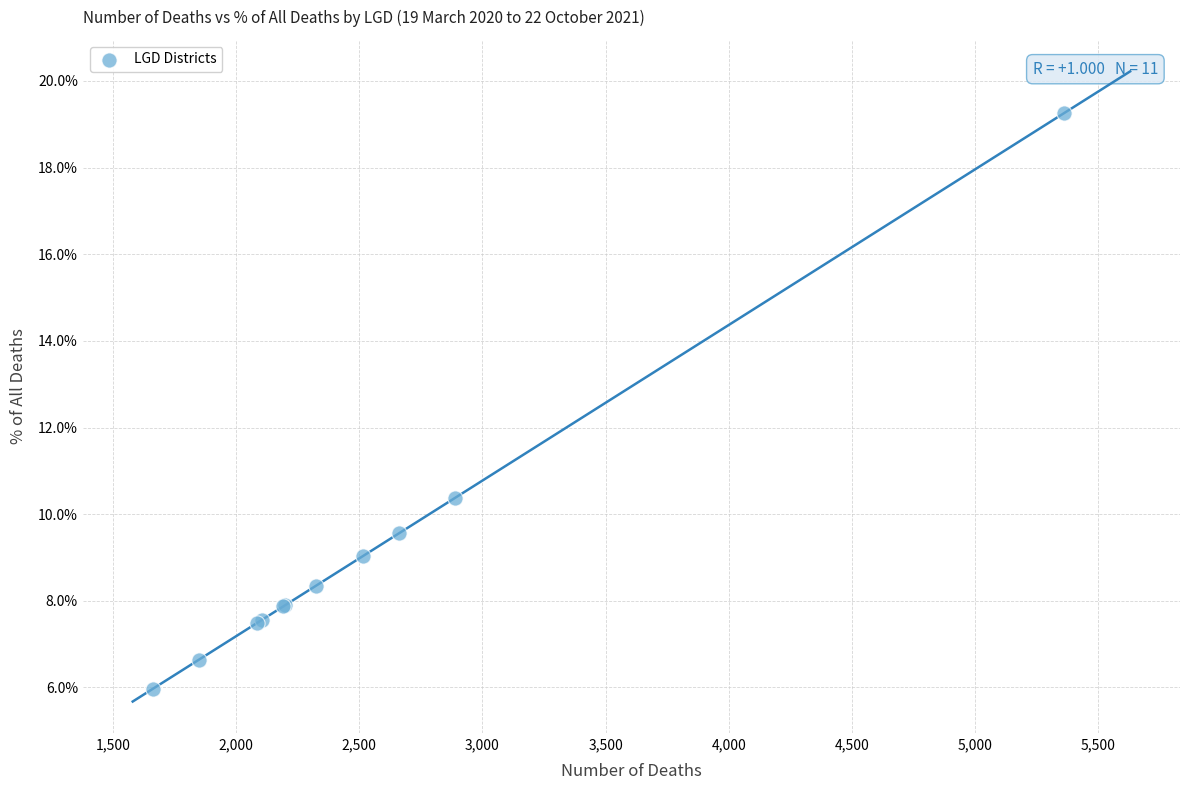

What Y value in the scatter plot is closest to 12?

10.4